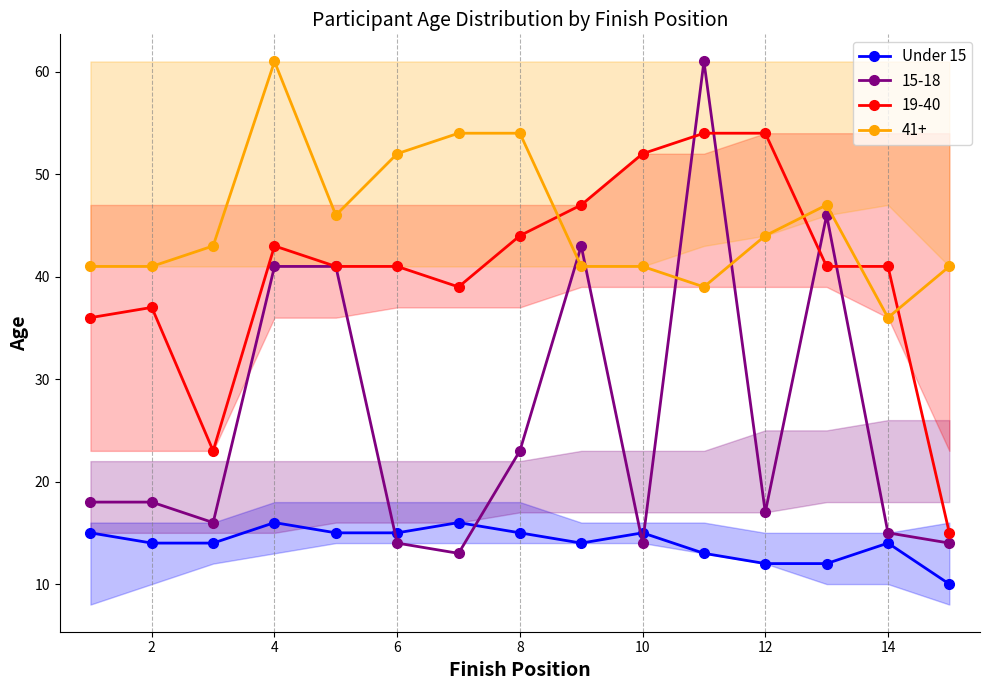

How many data points are less than 14?

4